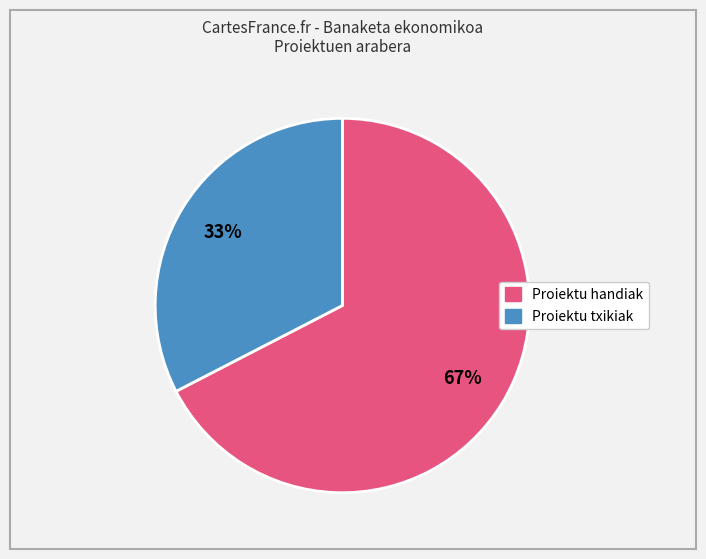

Is there a majority slice in this chart?

Yes